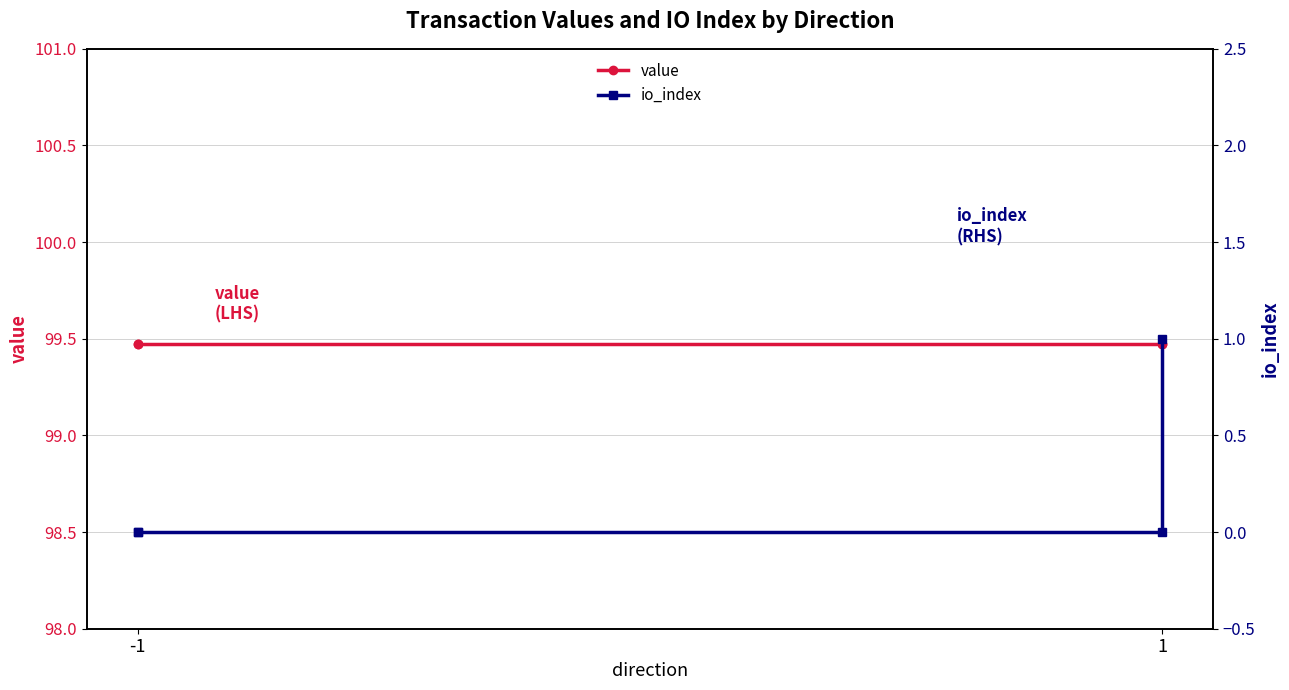

Rank the series by their maximum value, from highest to lowest.

value, io_index